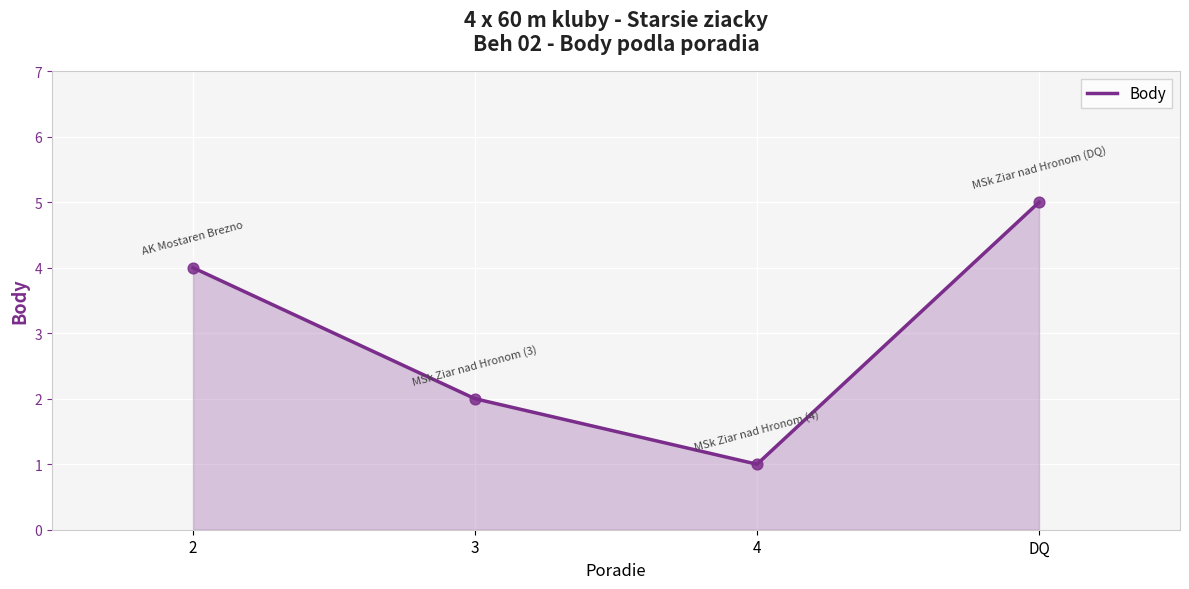

Between 3 and DQ, which is larger?

DQ